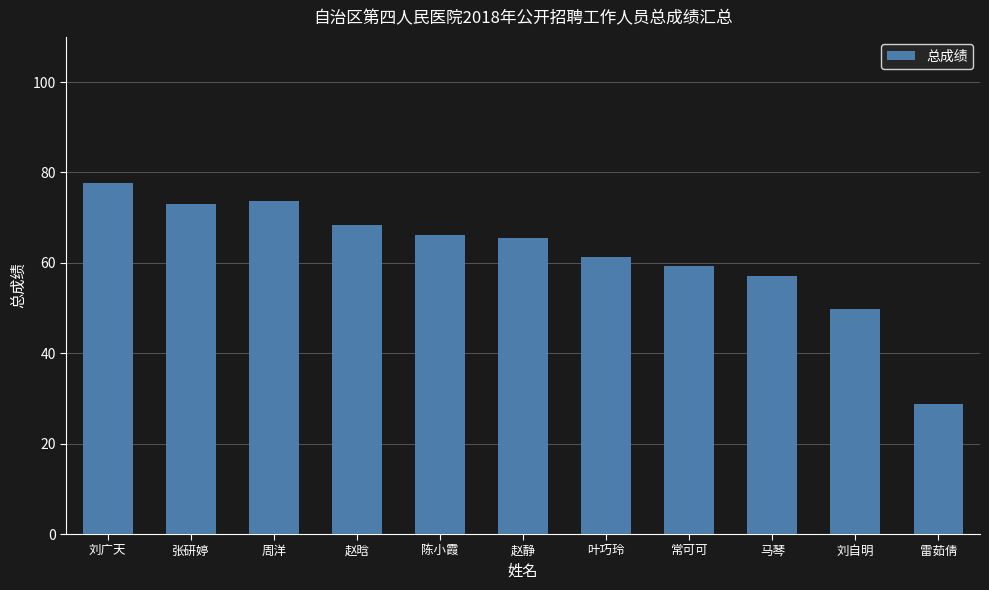

What value does the data have at 陈小霞?

66.2